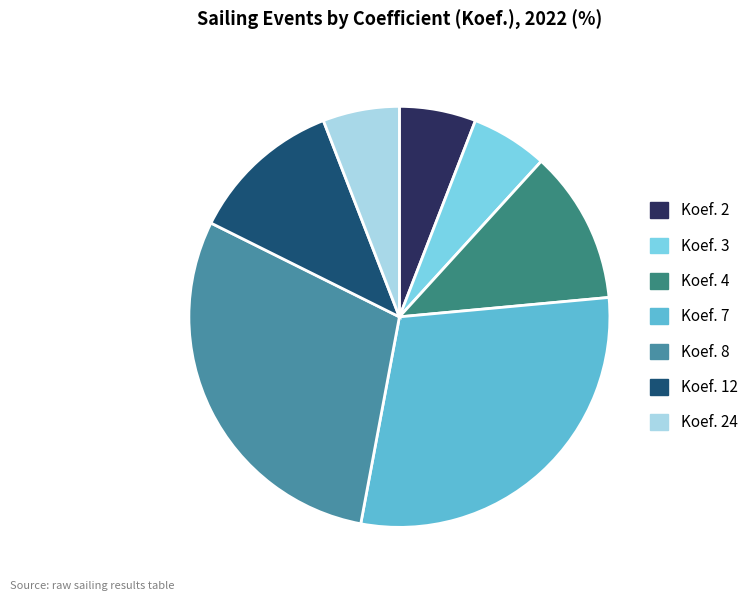

Is there a majority slice in this chart?

No